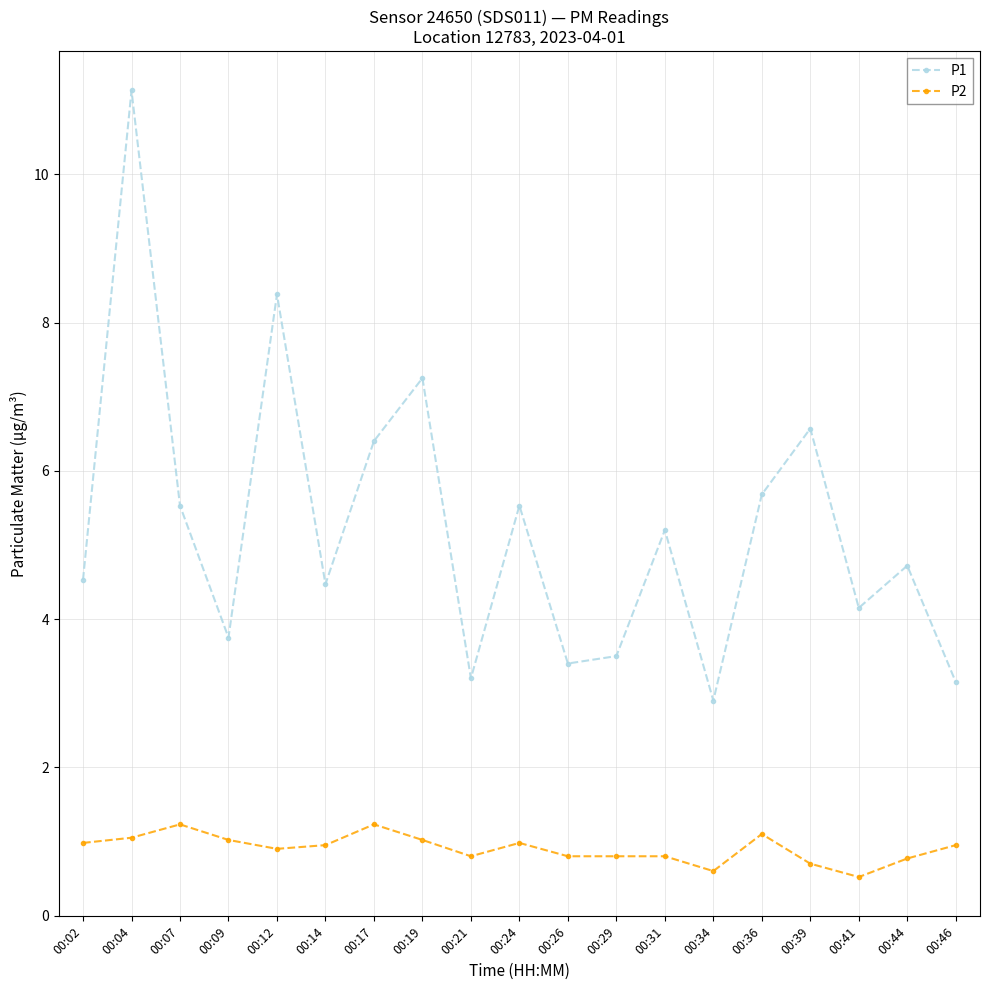

List the series in order of their overall mean, lowest first.

P2, P1